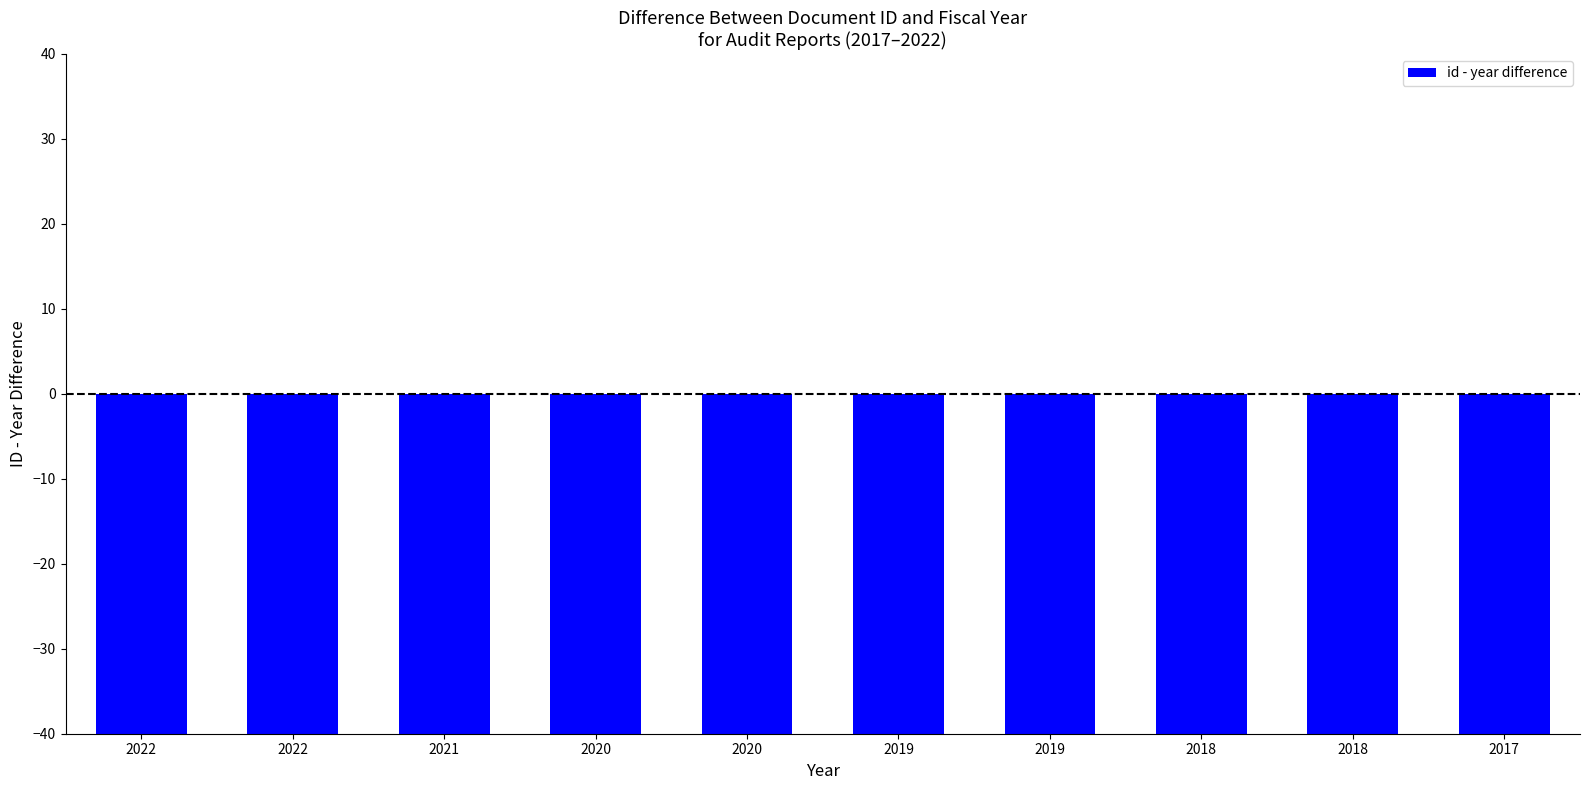

What is the change in value from 2020 to 2018?

-1